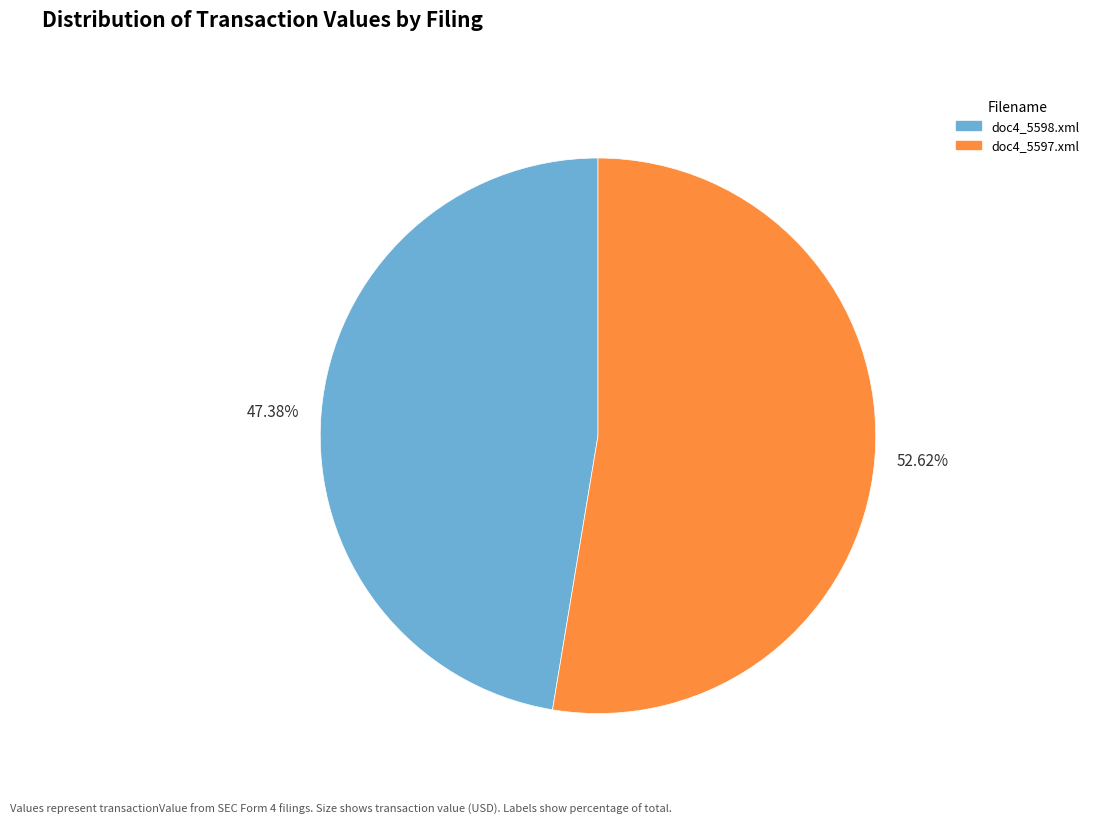

Does 47.38% account for over 50% of the chart?

No